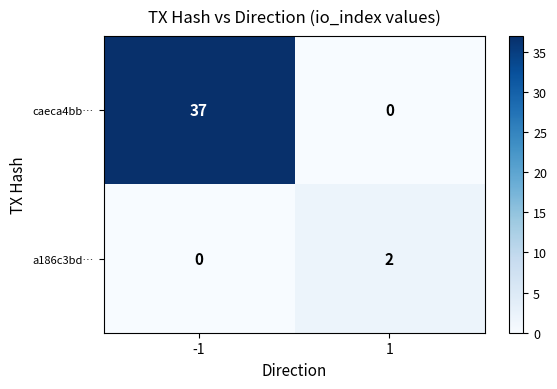

What is the difference between the caeca4bb… values at 1 and -1?

37